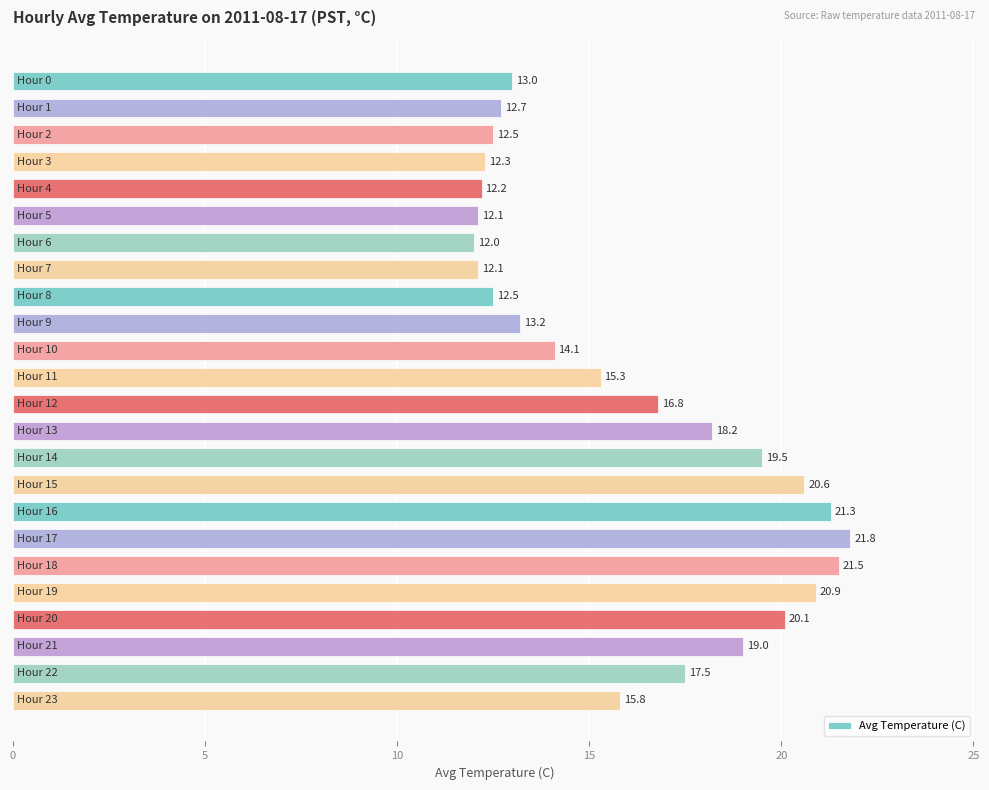

What is the sum of all values?

387.0